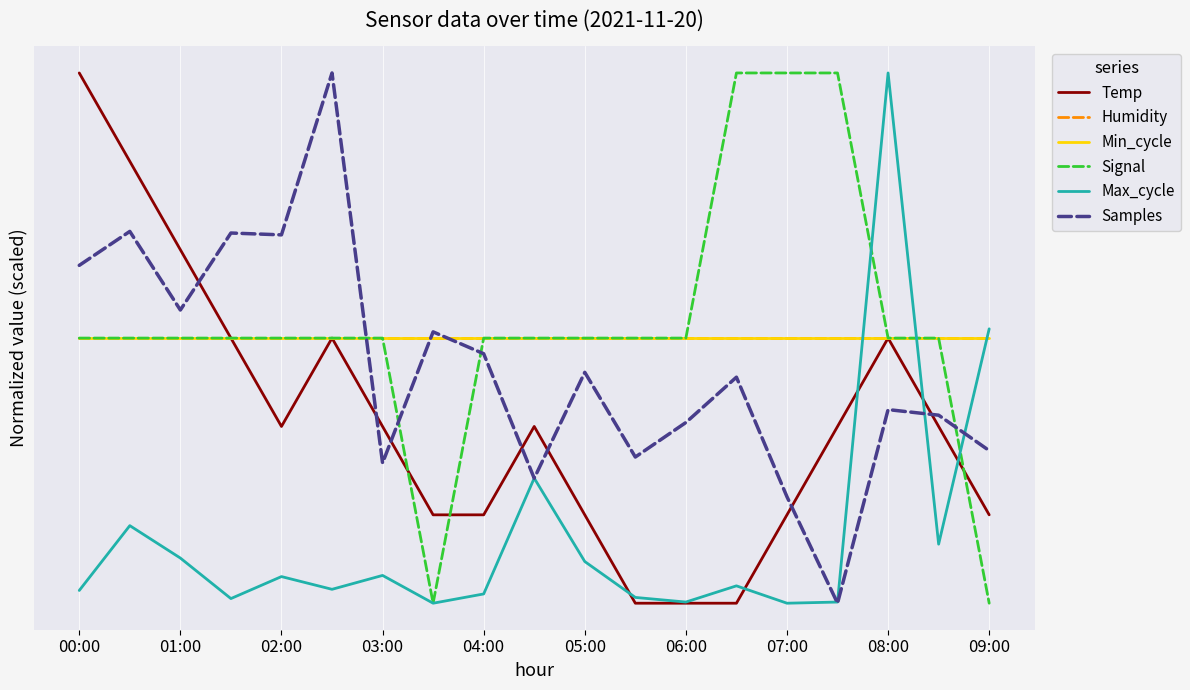

At how many categories does at least one series exceed 36?

19